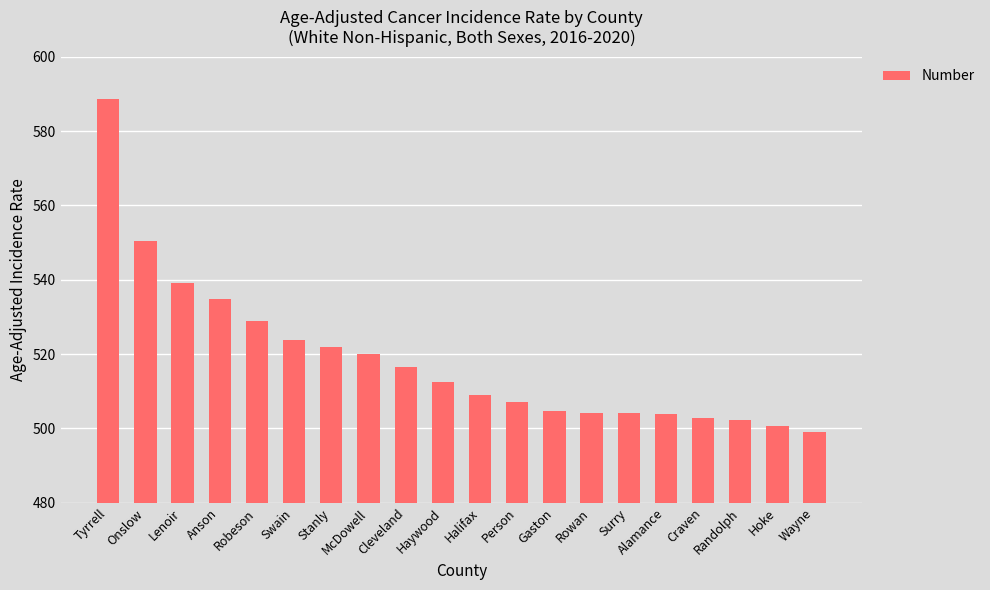

The chart shows a value of 117.7 at Stanly. True or false?

False